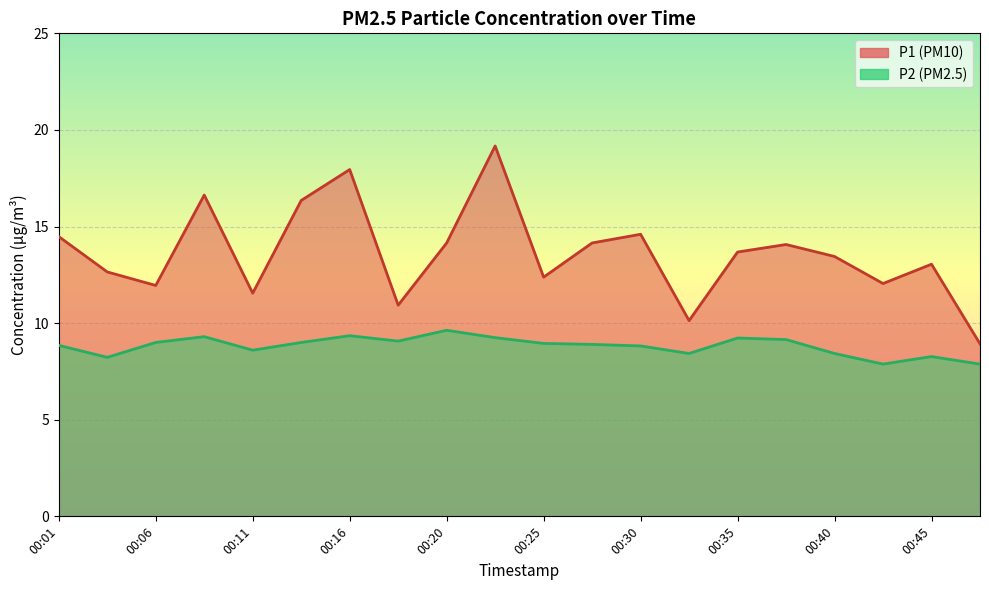

What is the difference between the maximum and minimum values in the P2 series?

1.8